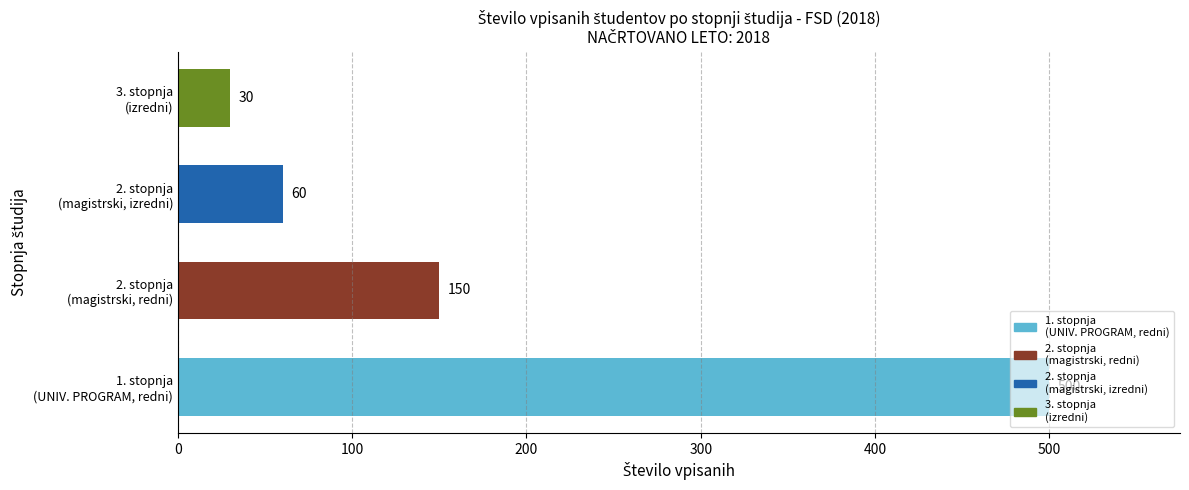

What is the smallest value displayed?

30